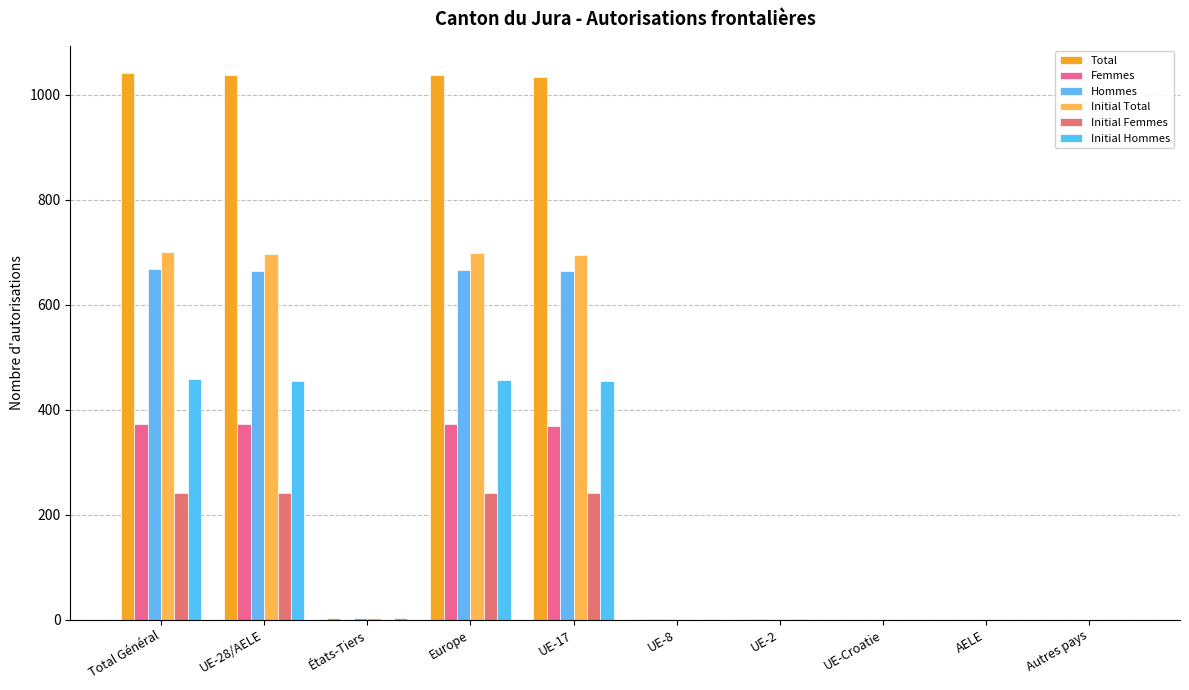

What are all the series names shown in the legend?

Total, Femmes, Hommes, Initial Total, Initial Femmes, Initial Hommes